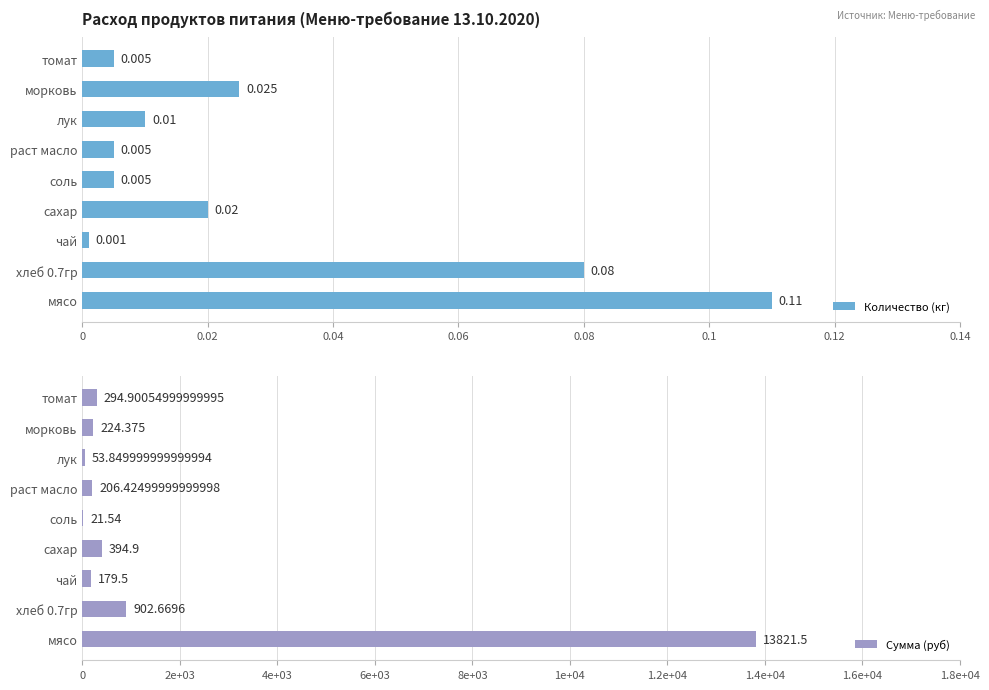

At which label does Количество (кг) reach its minimum?

чай